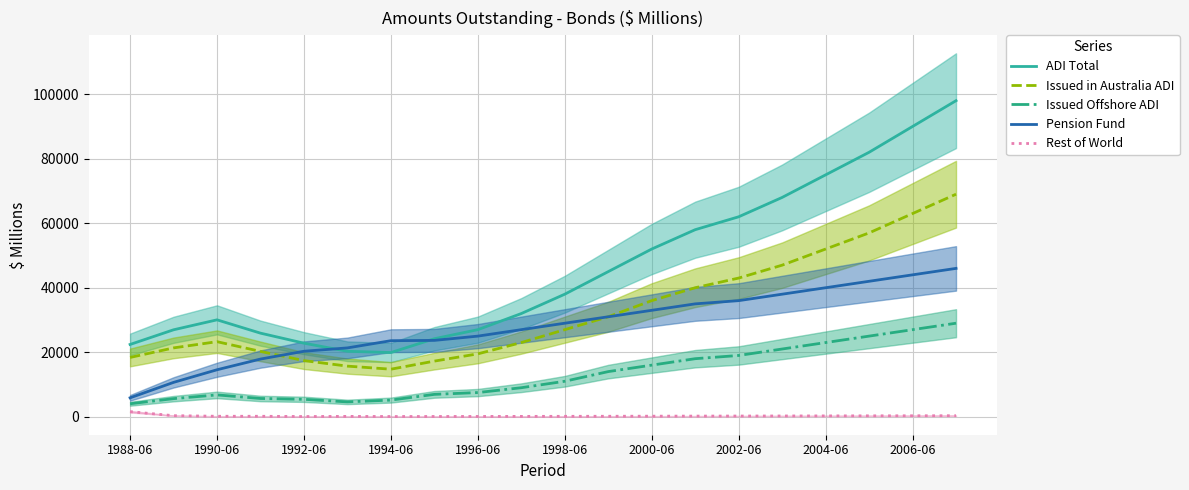

True or false: ADI Total and Issued in Australia ADI intersect in this chart.

False